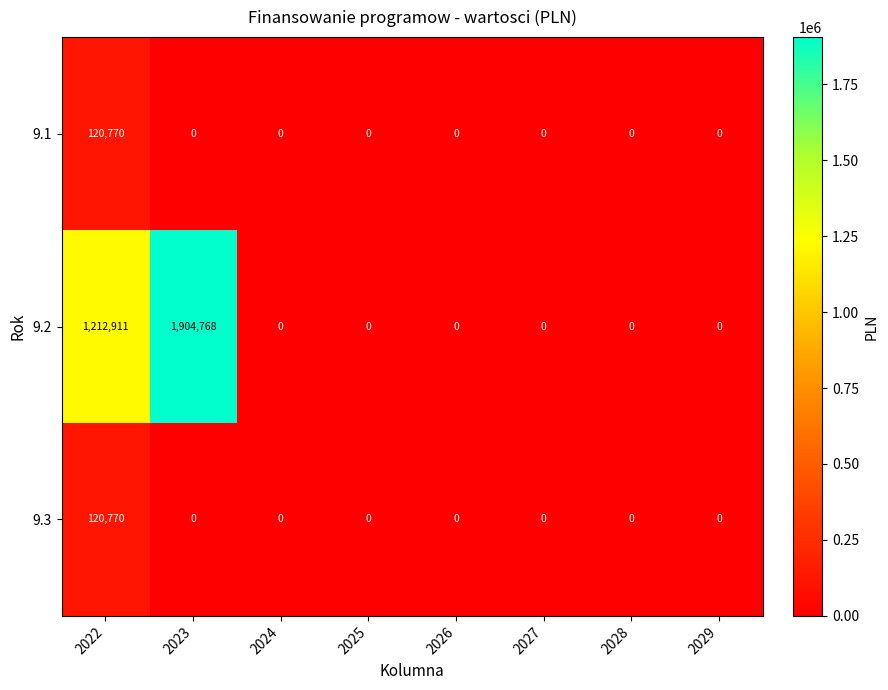

Which series changed the most between 2022 and 2027?

9.2